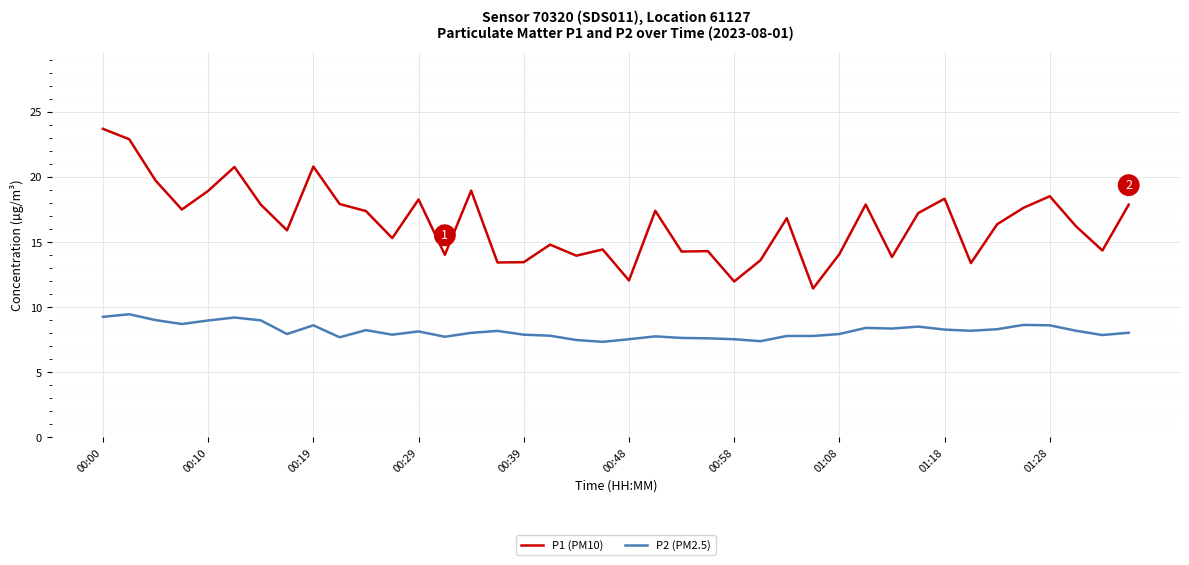

What is the difference between the second highest and second lowest values in the P1 (PM10) series?

10.9